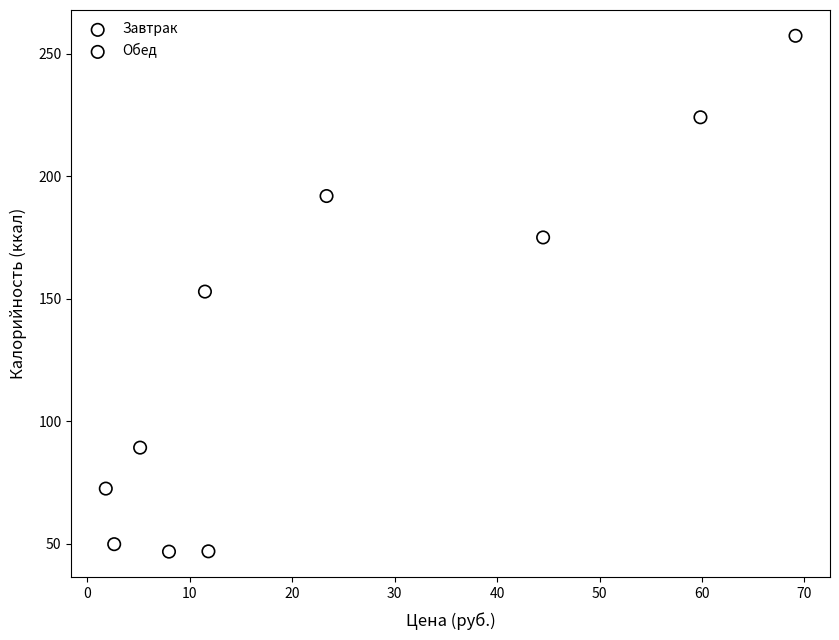

Which series reaches the minimum Y coordinate?

Обед